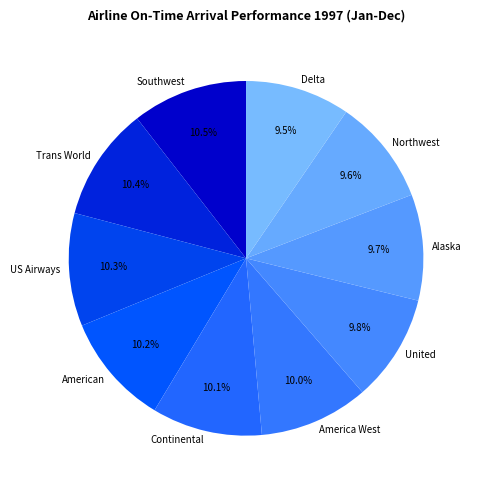

Is United the majority of the pie?

No